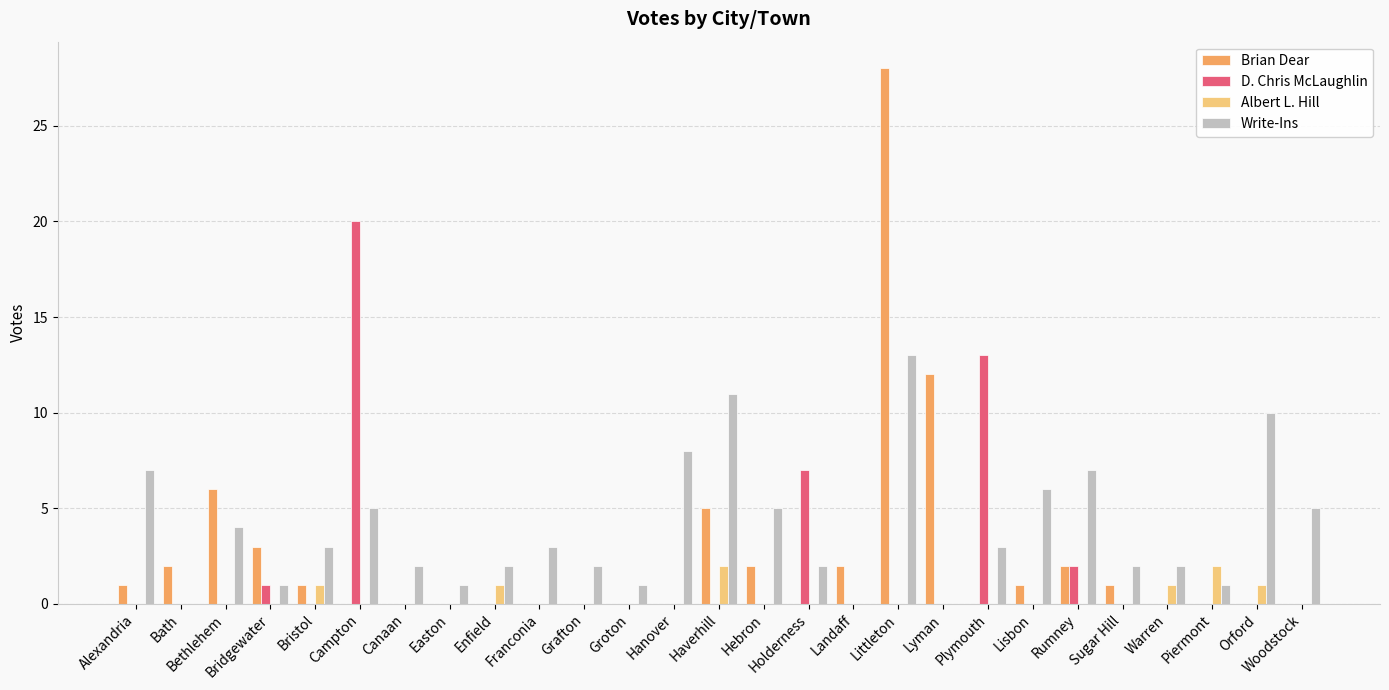

Is the value of Write-Ins at Grafton greater than the value of D. Chris McLaughlin at Landaff?

Yes